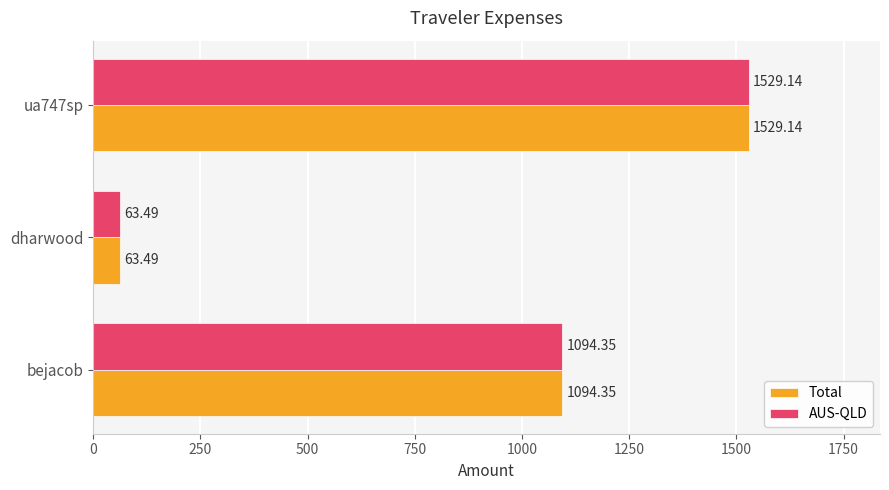

What is the sum of all Total values?

2687.0